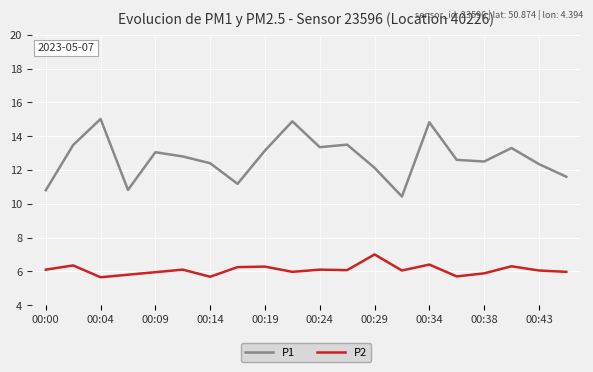

In P1, how many points are higher than both neighbors (excluding endpoints)?

6